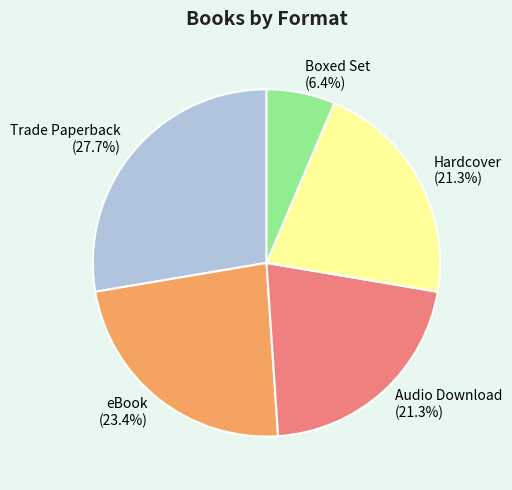

What is the ratio of the value at Boxed Set to the value at Hardcover?

0.3